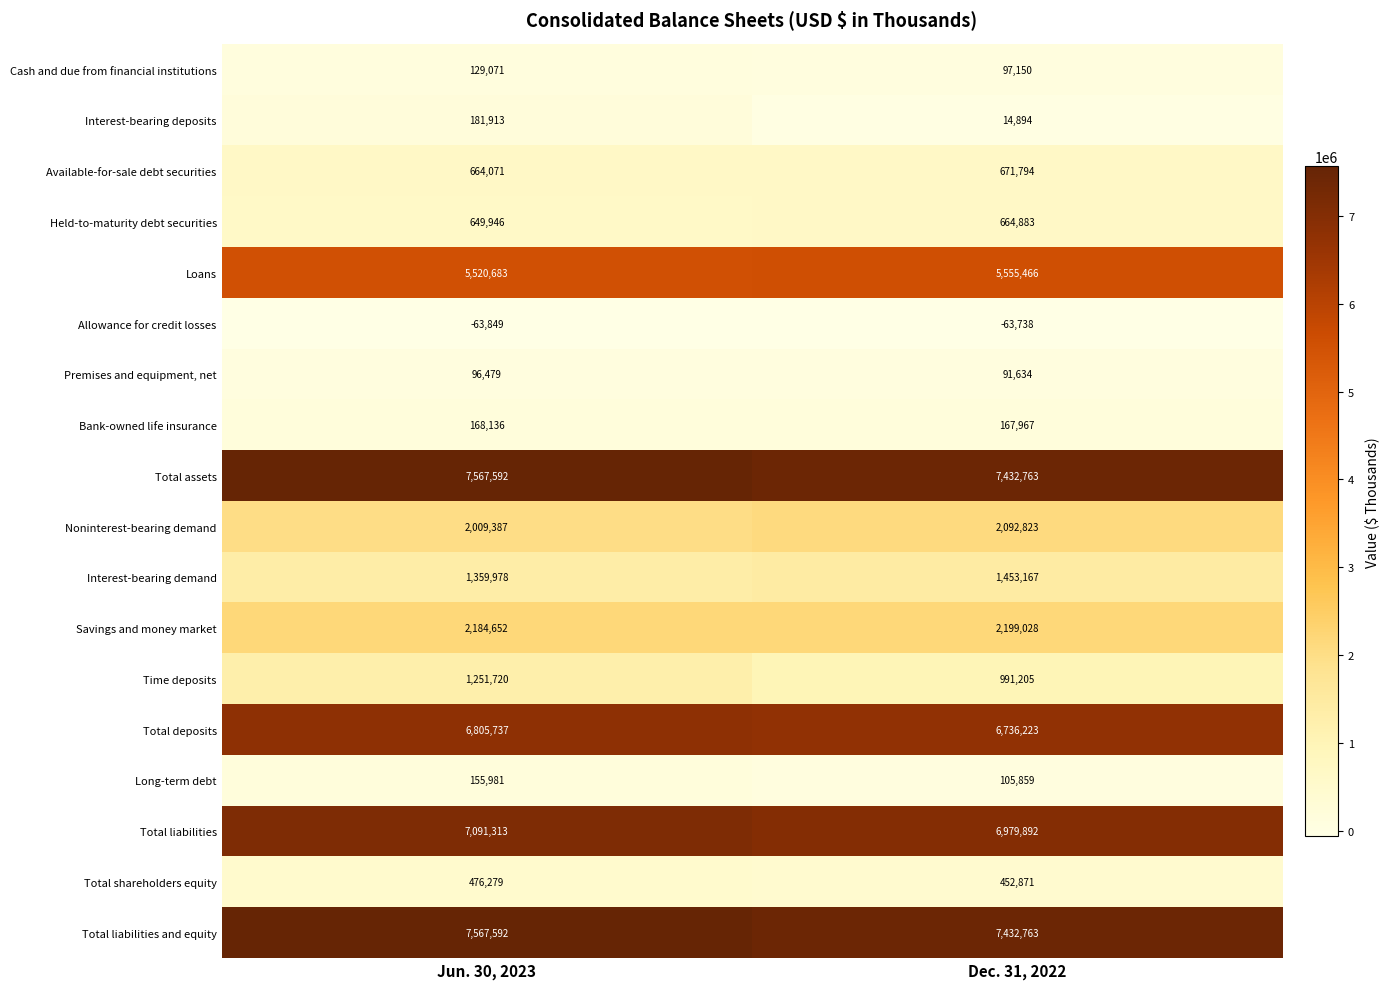

At which category does the chart reach its minimum across all series?

Jun. 30, 2023